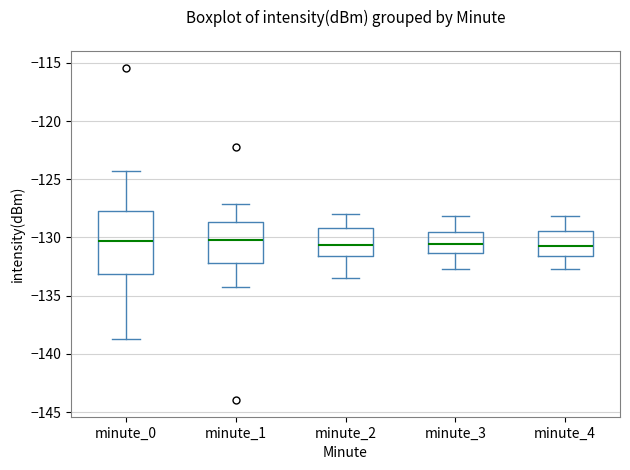

Reading left to right, read every box against the y-axis: the position of its median line, the range the box covers, and the ends of its whiskers. The values are not printed on the chart, so give them approximately, as read against the axis.

minute_0: median -130.5, box -133.0 to -127.5, whiskers -138.5 to -124.5
minute_1: median -130.0, box -132.0 to -128.5, whiskers -134.0 to -127.0
minute_2: median -130.5, box -131.5 to -129.0, whiskers -133.5 to -128.0
minute_3: median -130.5, box -131.5 to -129.5, whiskers -132.5 to -128.0
minute_4: median -130.5, box -131.5 to -129.5, whiskers -132.5 to -128.0